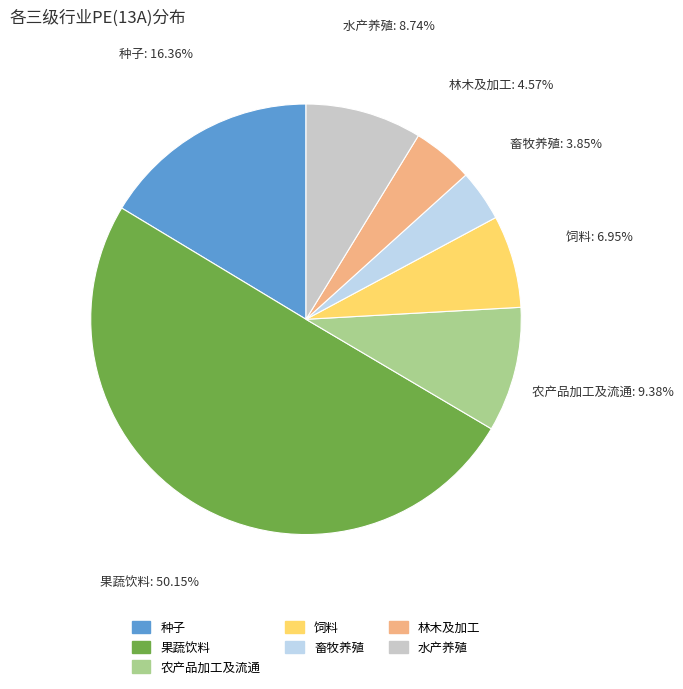

Between 林木及加工 and 农产品加工及流通, which is larger?

农产品加工及流通